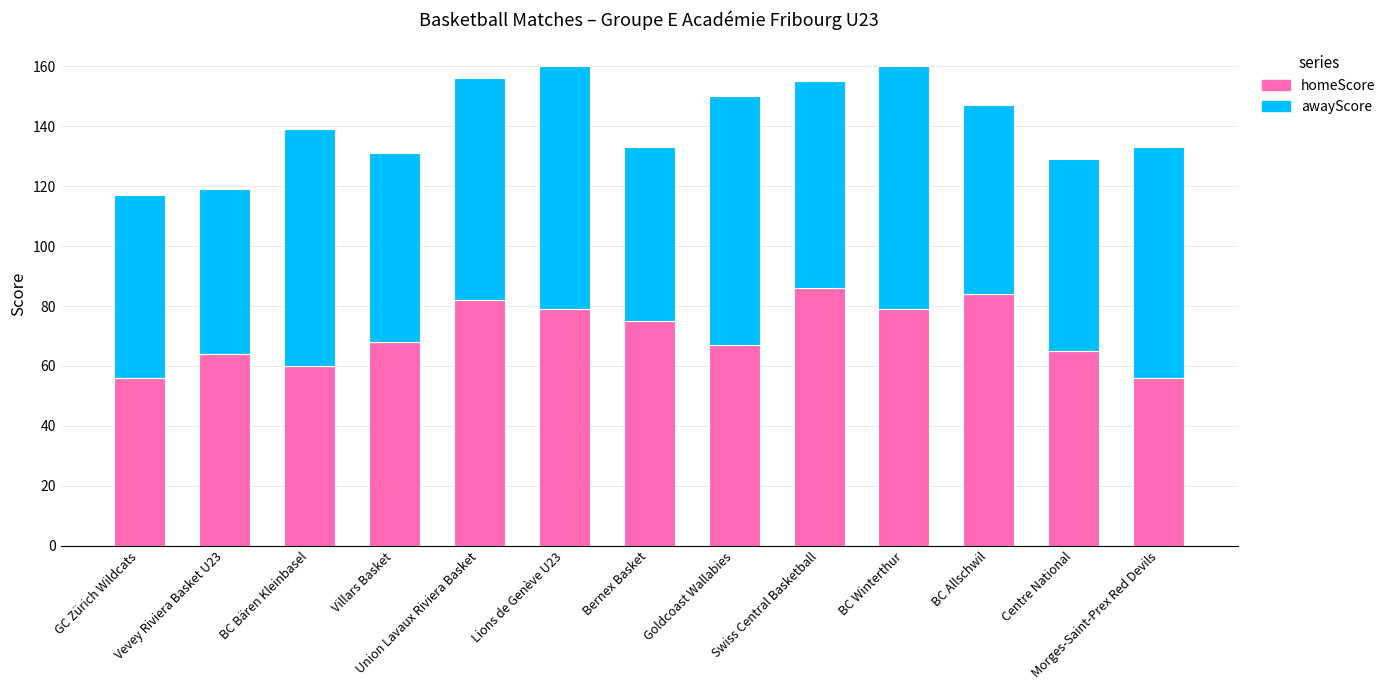

What is the highest value of the homeScore series?

86